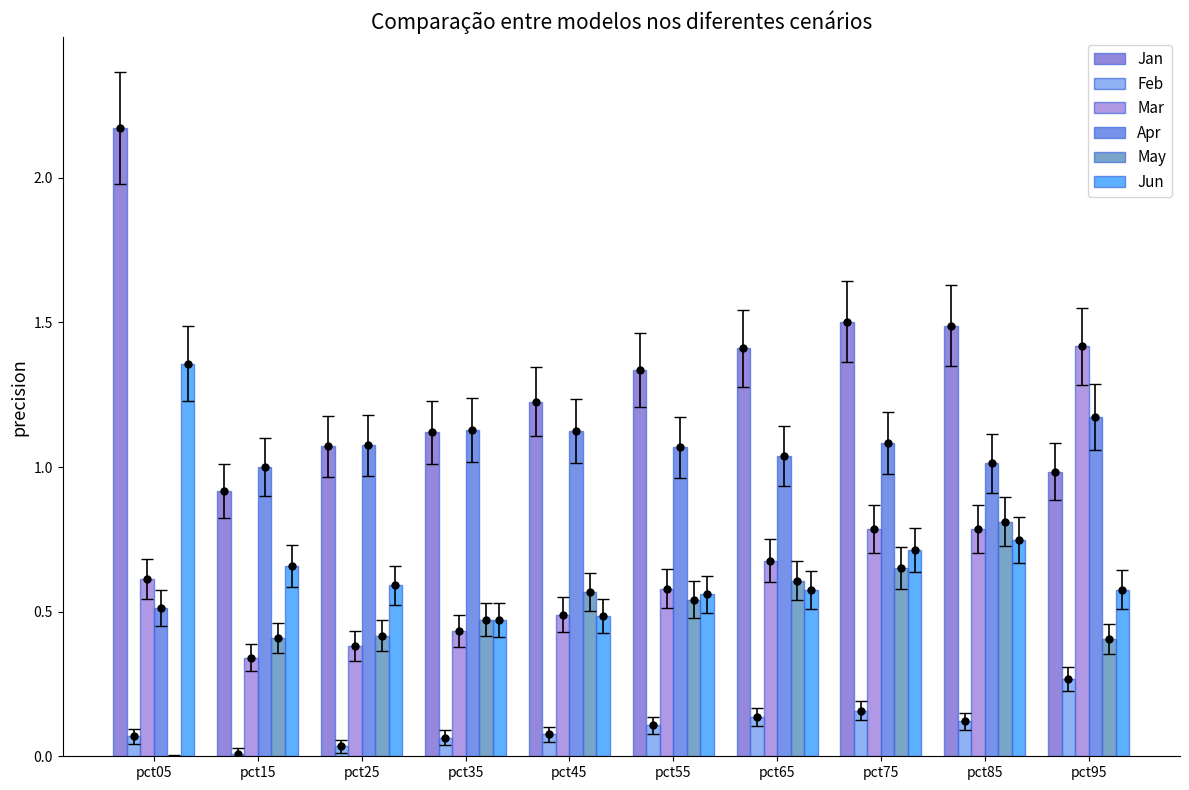

At which category is the sum across all series the highest?

pct85